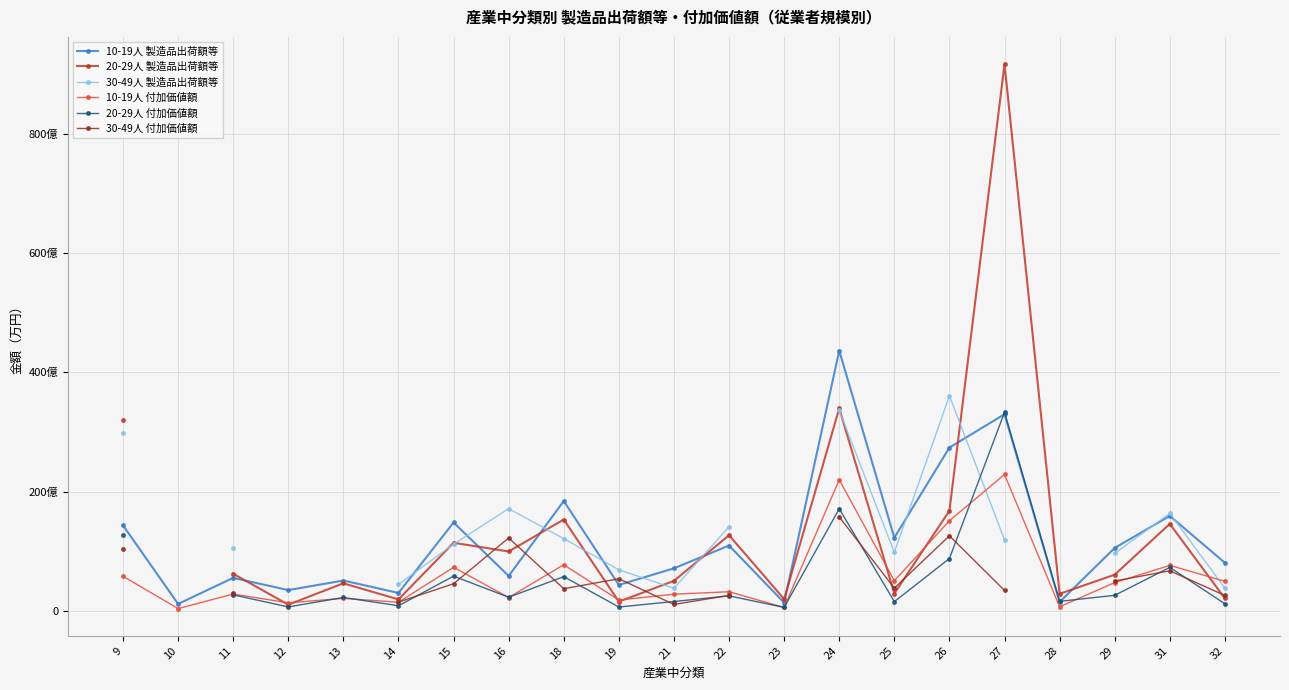

Rank the series at 27 from highest to lowest value.

20-29人 製造品出荷額等, 20-29人 付加価値額, 10-19人 製造品出荷額等, 10-19人 付加価値額, 30-49人 製造品出荷額等, 30-49人 付加価値額